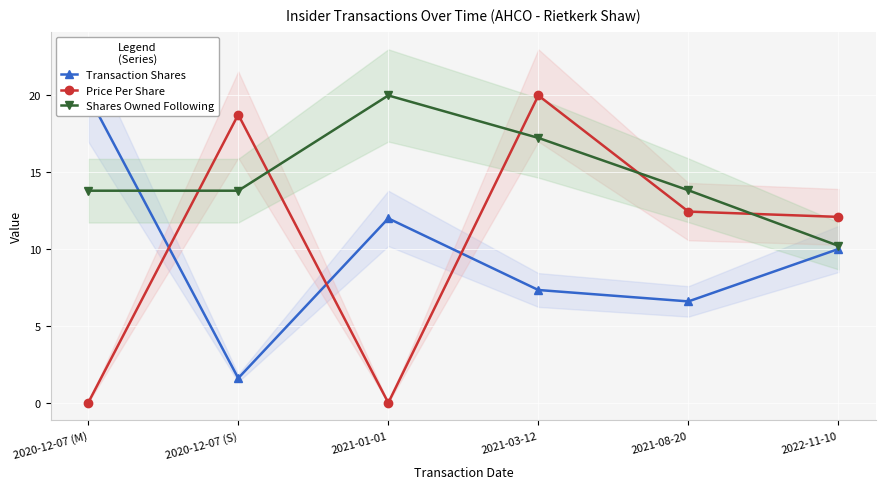

Where is the first local maximum for Shares Owned Following?

2021-01-01